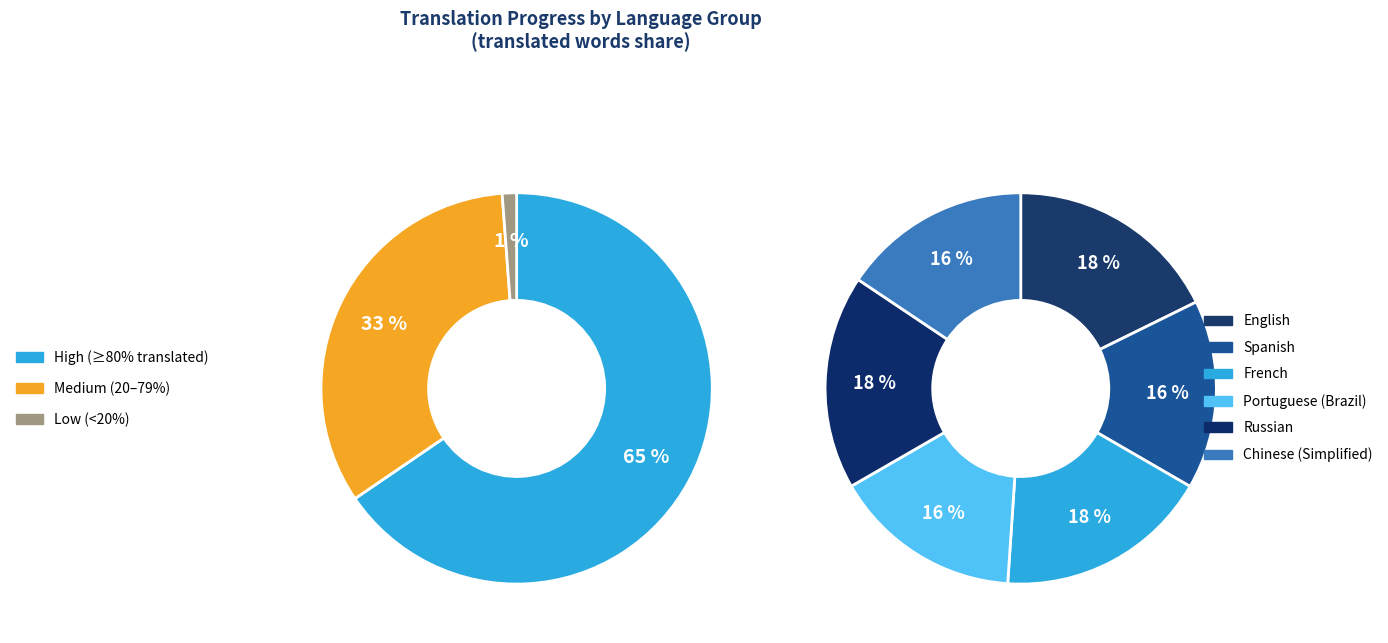

Is it true that French is 6% of the pie?

False